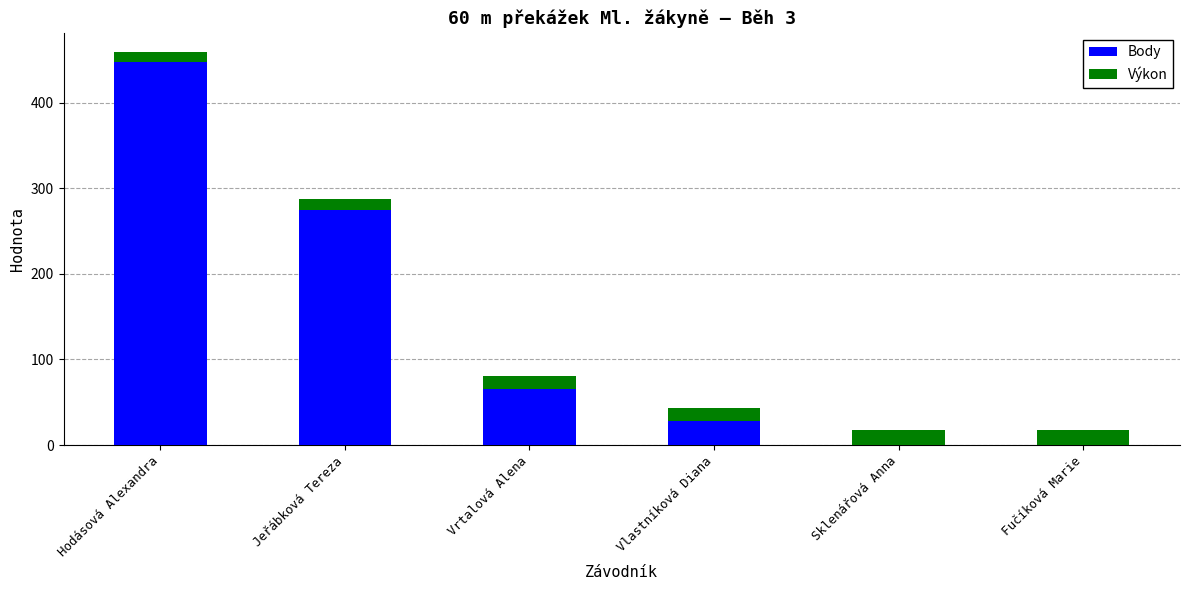

True or false: Body has a value of 274.0 at Jeřábková Tereza.

True